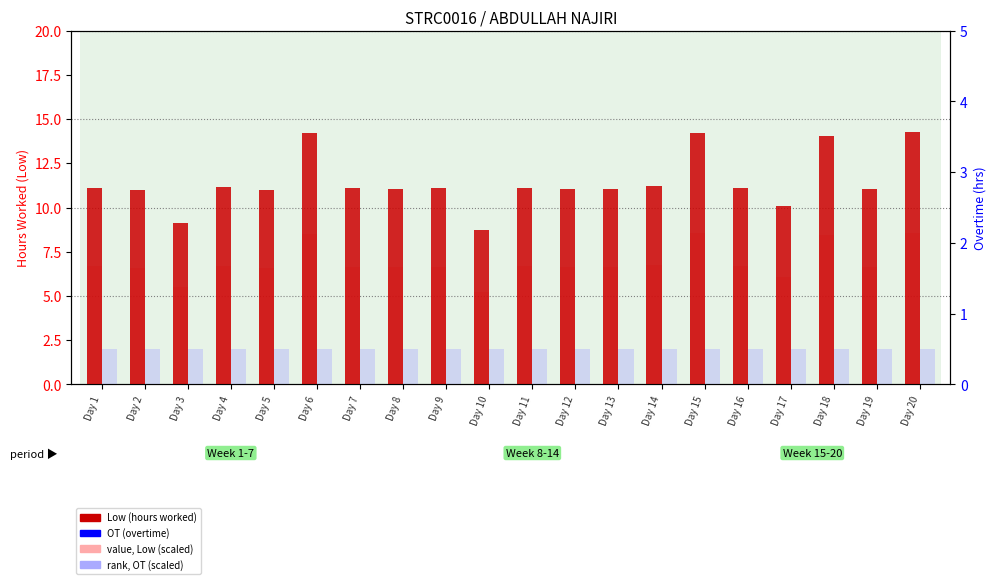

True or false: rank, OT (scaled) has a value of 0.7 at Day 2.

False